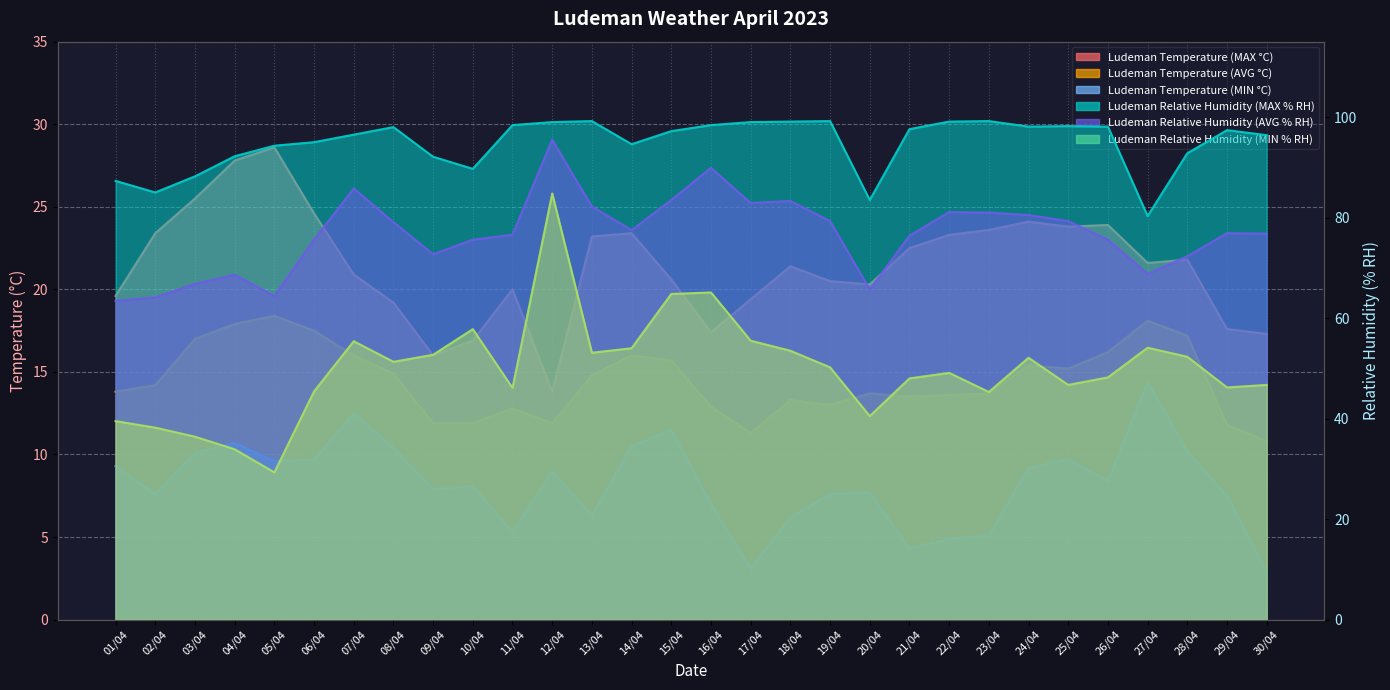

Between 02/04 and 28/04, which is larger?

02/04